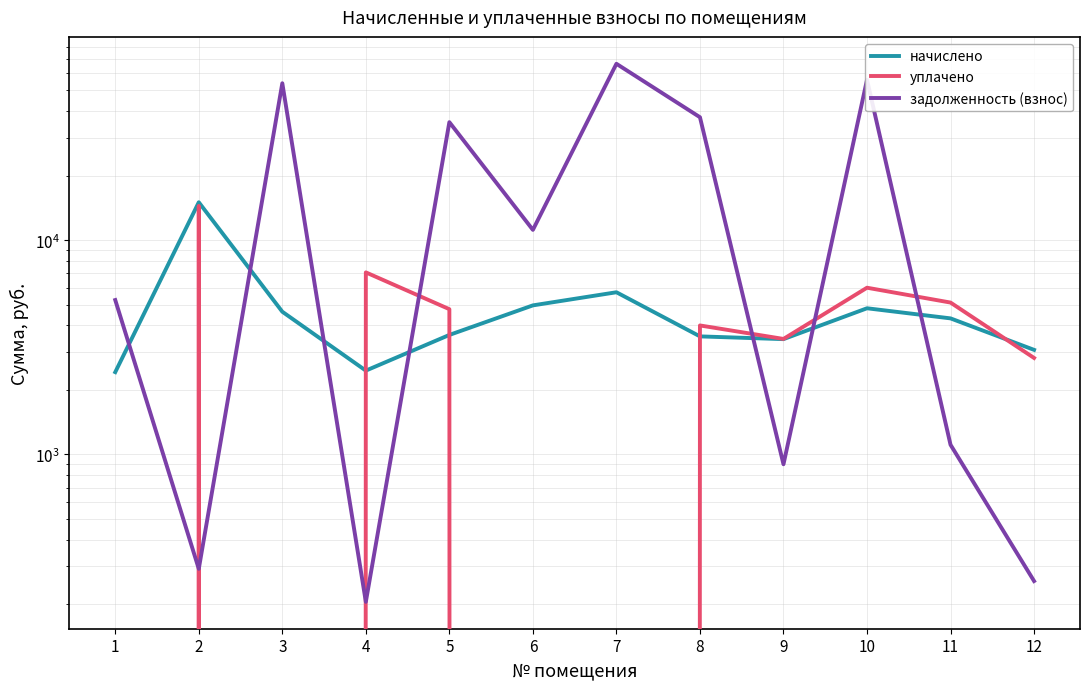

Between which two adjacent categories do начислено and уплачено first intersect?

3 and 4